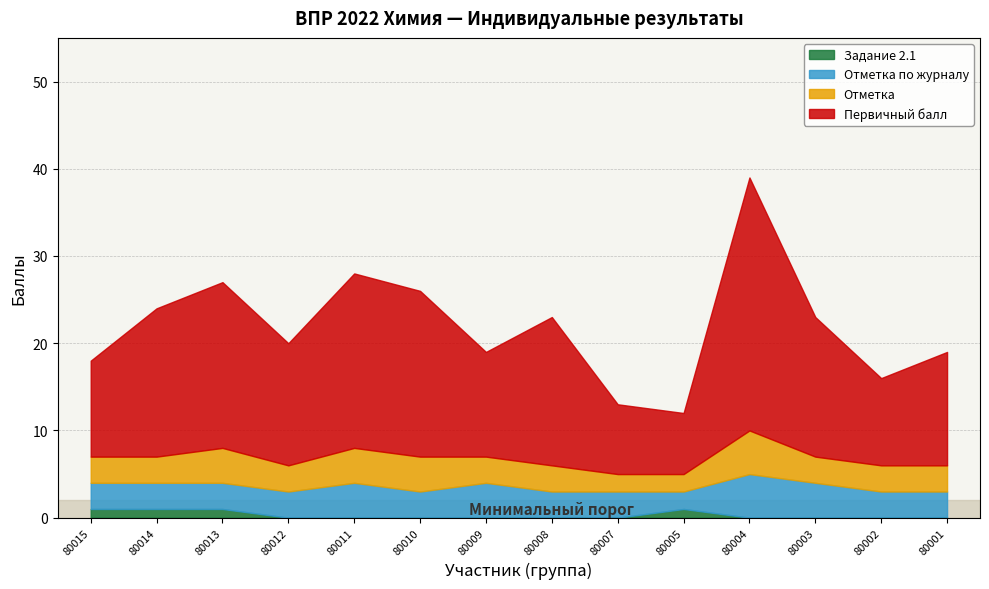

What is the average value of the Первичный балл series?

15